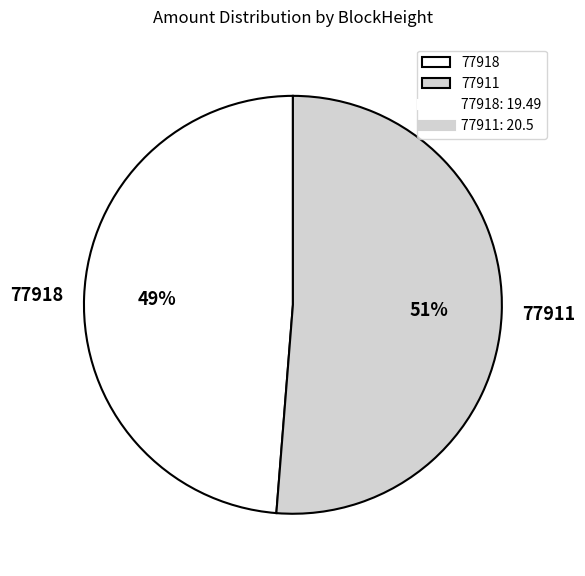

Combined, do 77911 and 77918 account for over 50%?

Yes